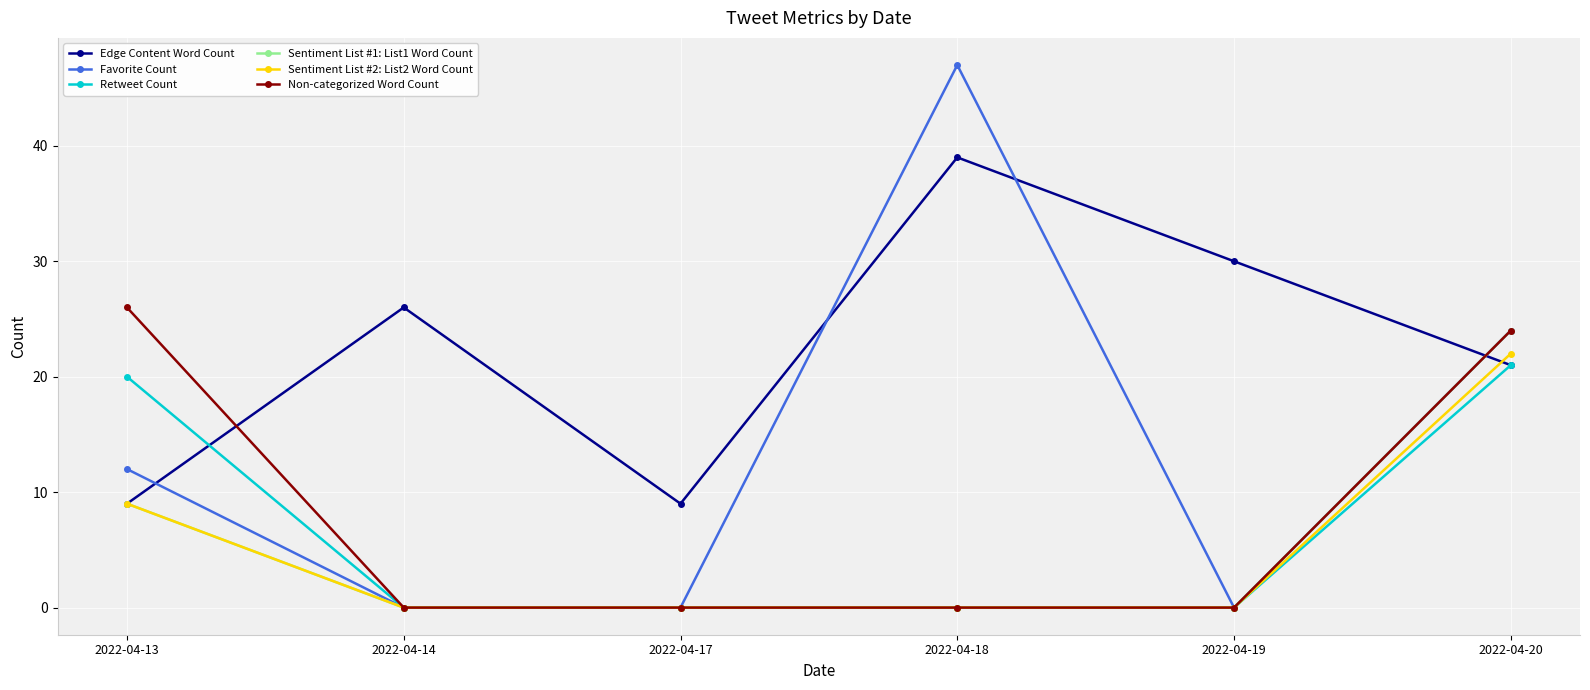

How many data points in Favorite Count are less than 12?

3